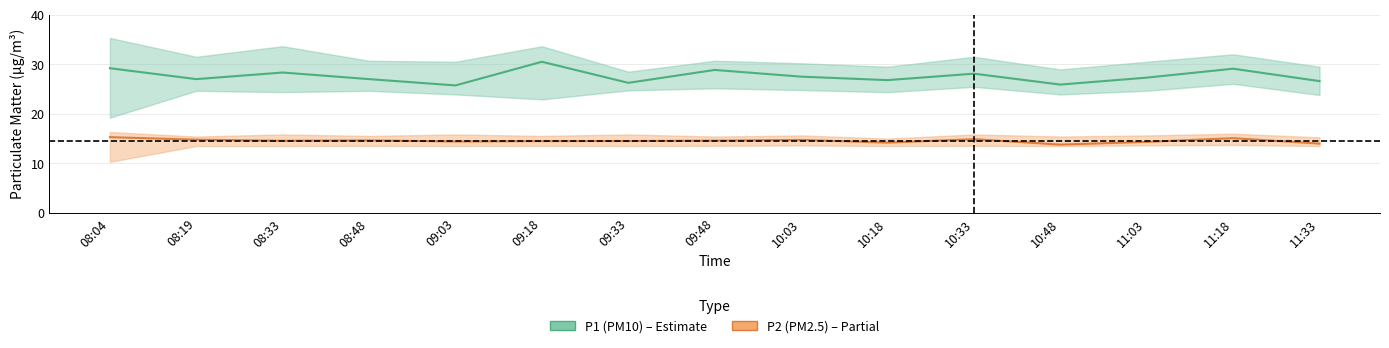

Is this an area chart (filled region under the line)?

No